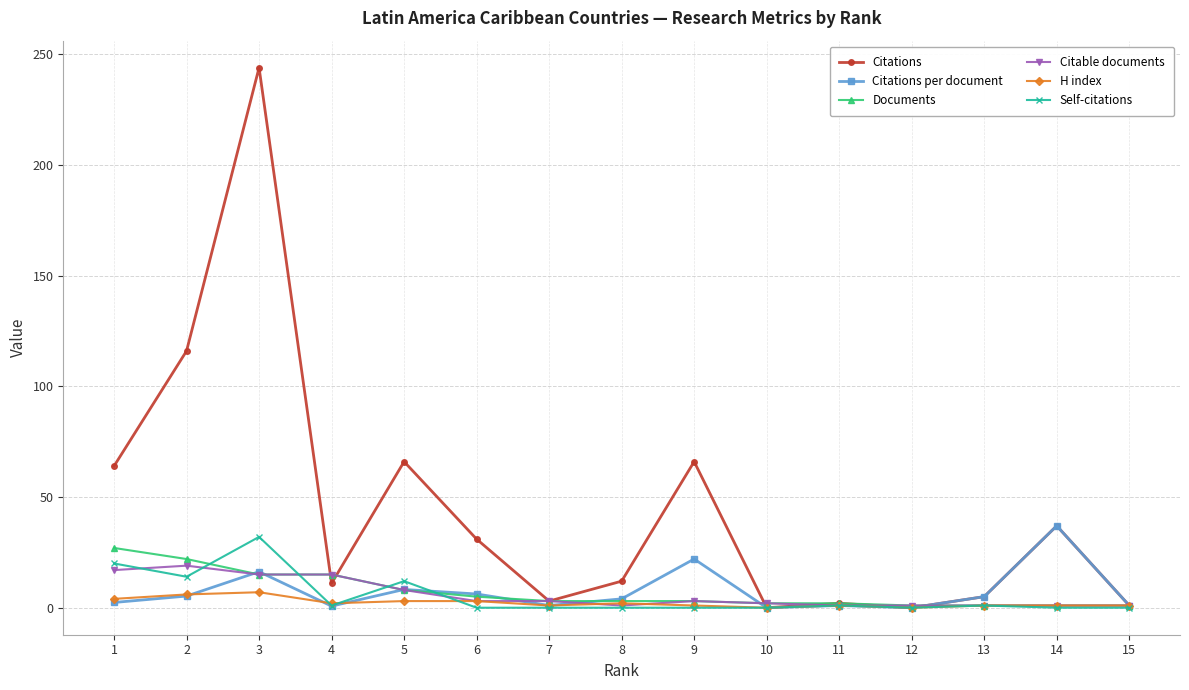

At which category does the chart reach its peak across all series?

3